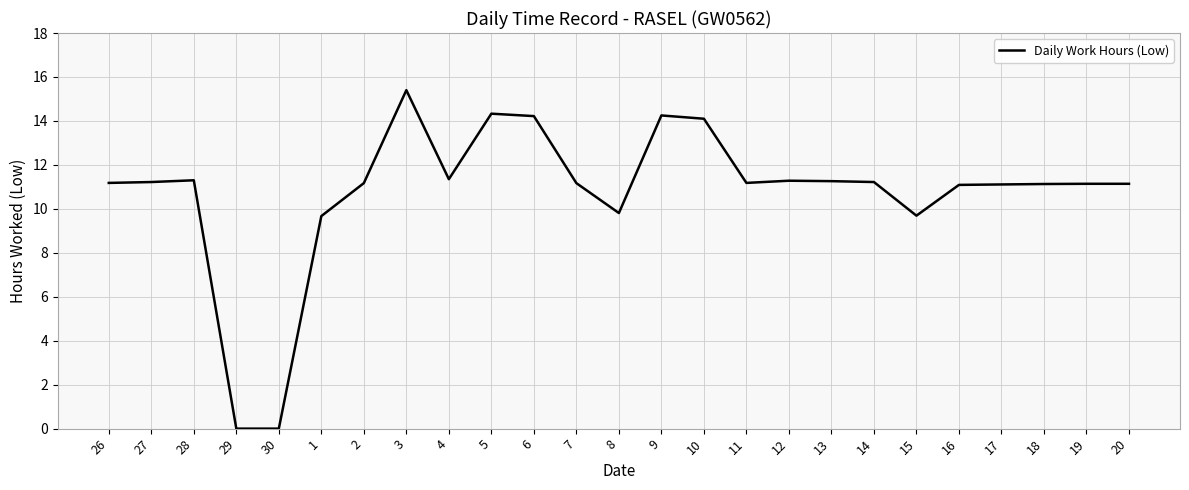

What position from the right is 30?

21